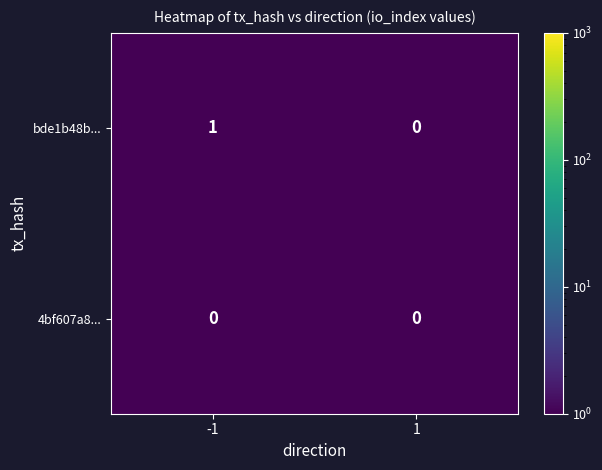

The bde1b48b... series shows 0 at -1. True or false?

False